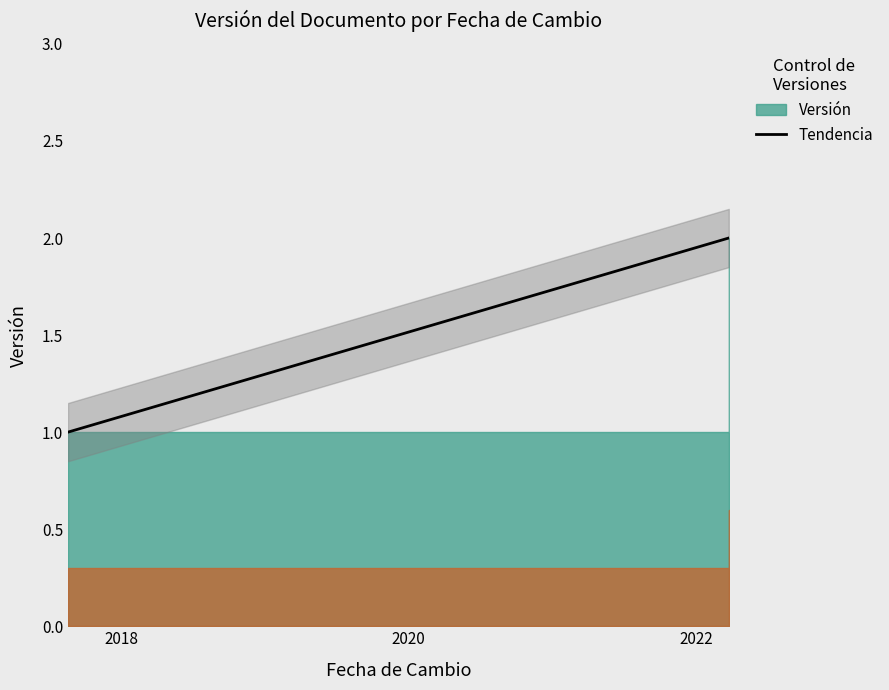

What is the label of the 1st point from the right?

2022-03-25